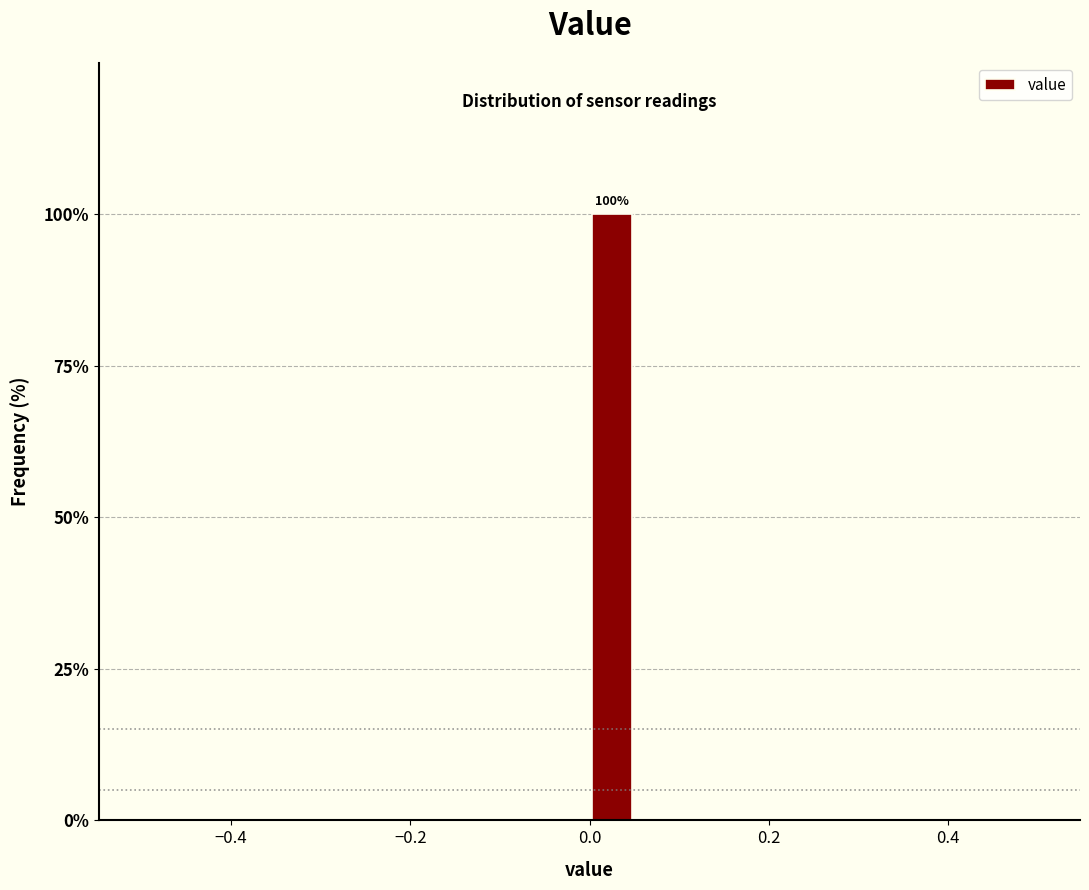

Read against the x-axis, roughly where is the centre of the tallest bar?

0.02